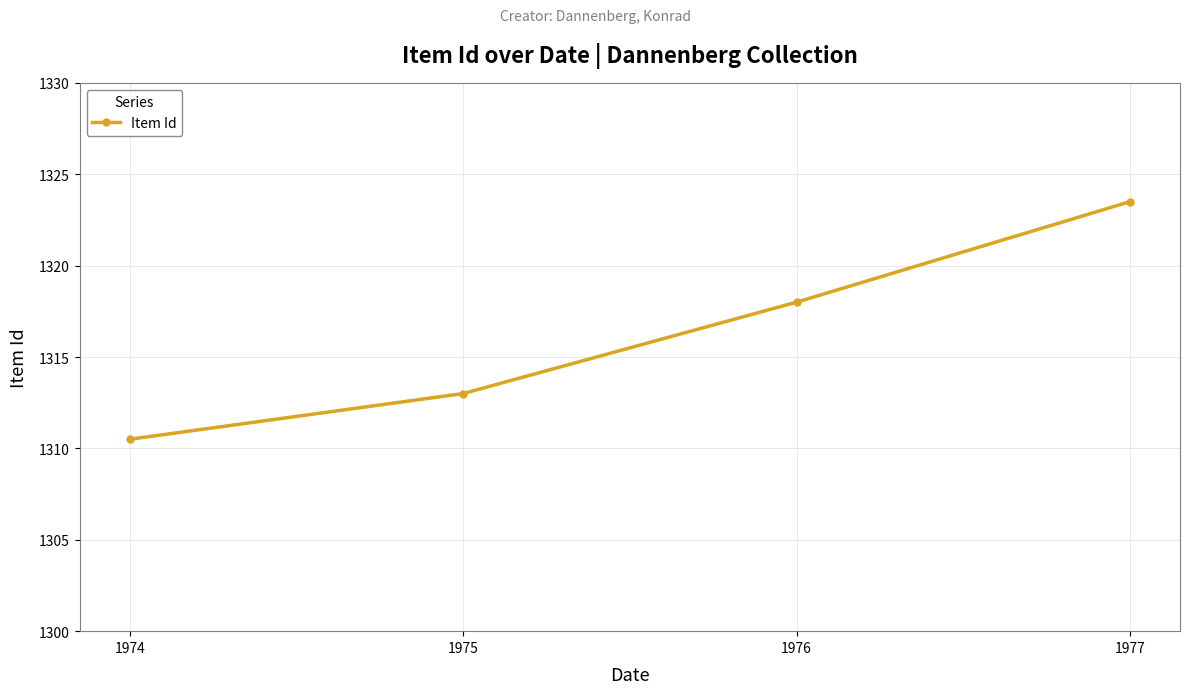

How many series are shown in this chart?

1